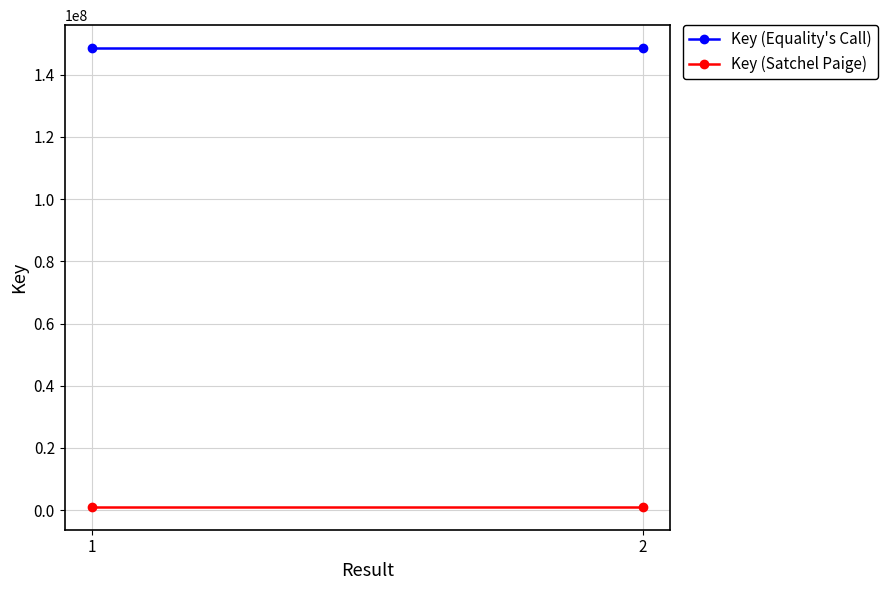

Read the Key (Equality's Call) value at 2.

148569510